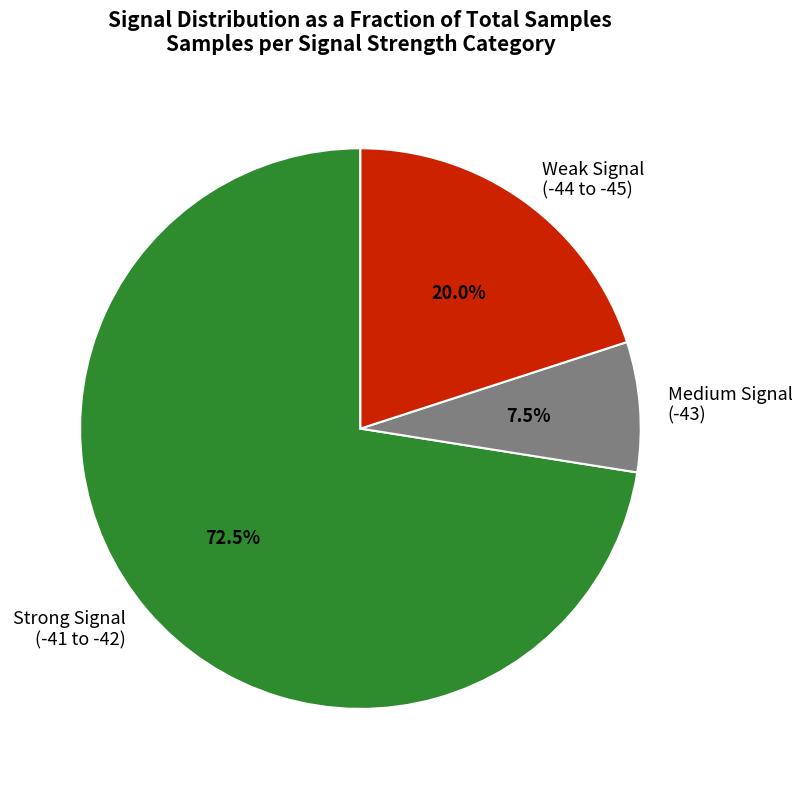

What is the smallest slice in the pie chart?

Medium Signal (-43)